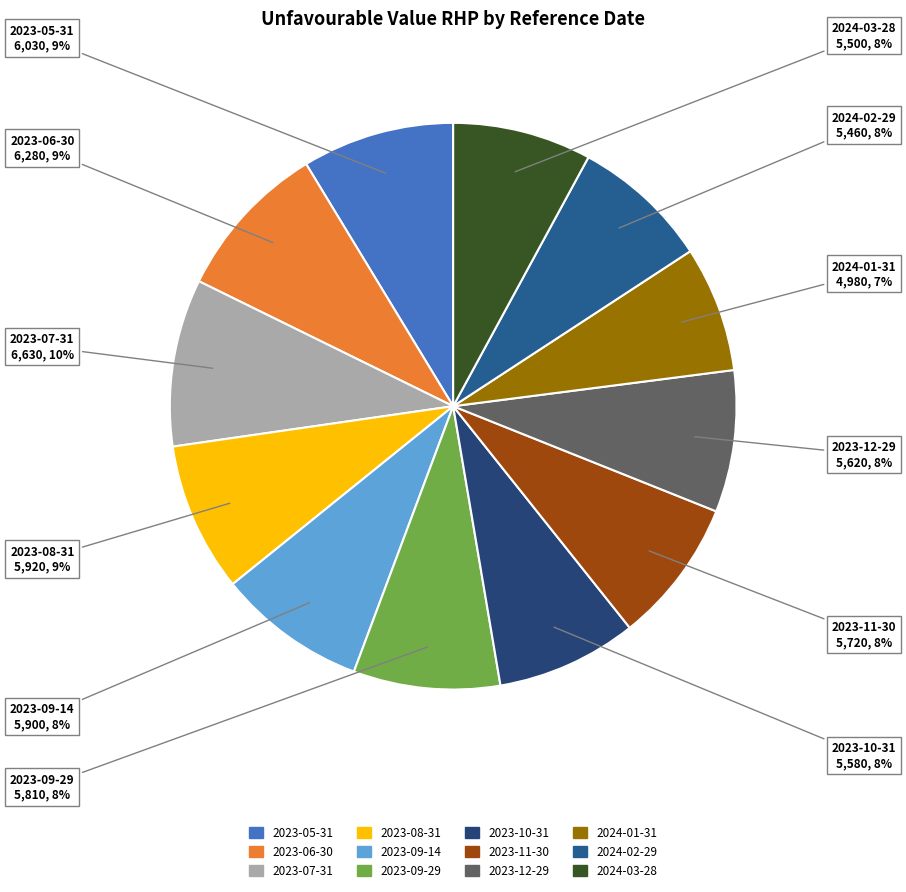

Which category has the smallest portion of the pie?

2024-01-31